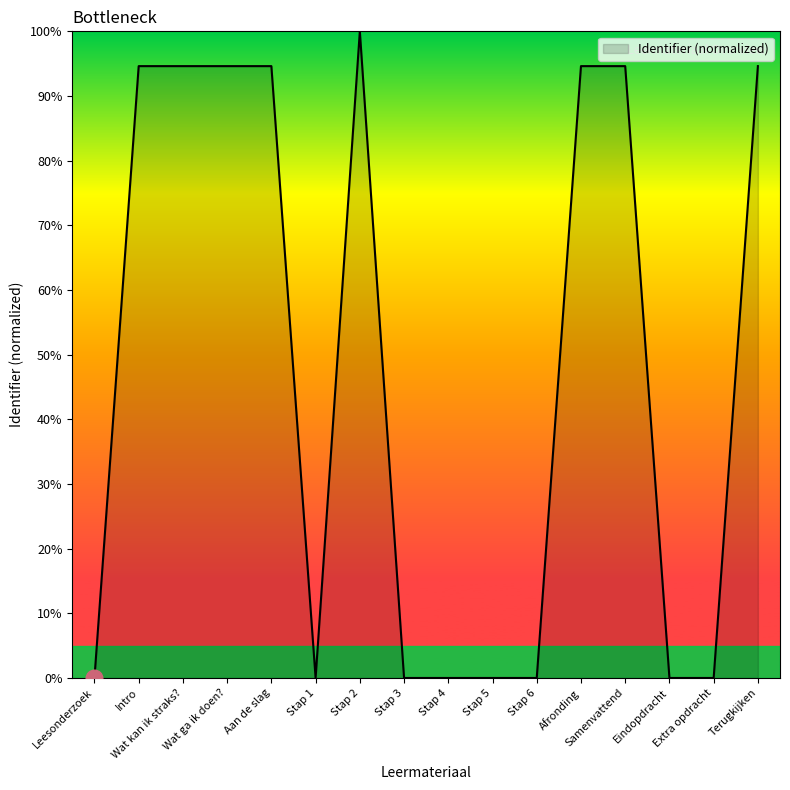

What is the maximum value shown in the chart?

100.0